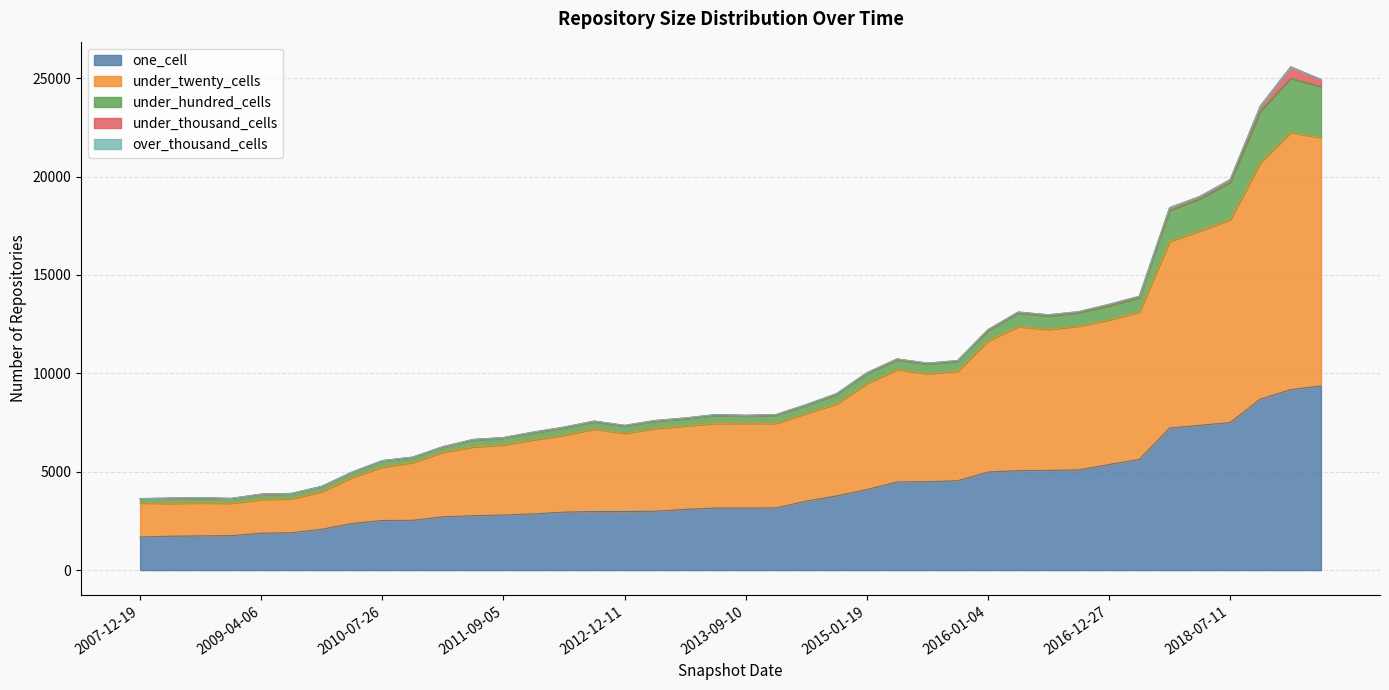

Does the chart have visible grid lines?

Yes